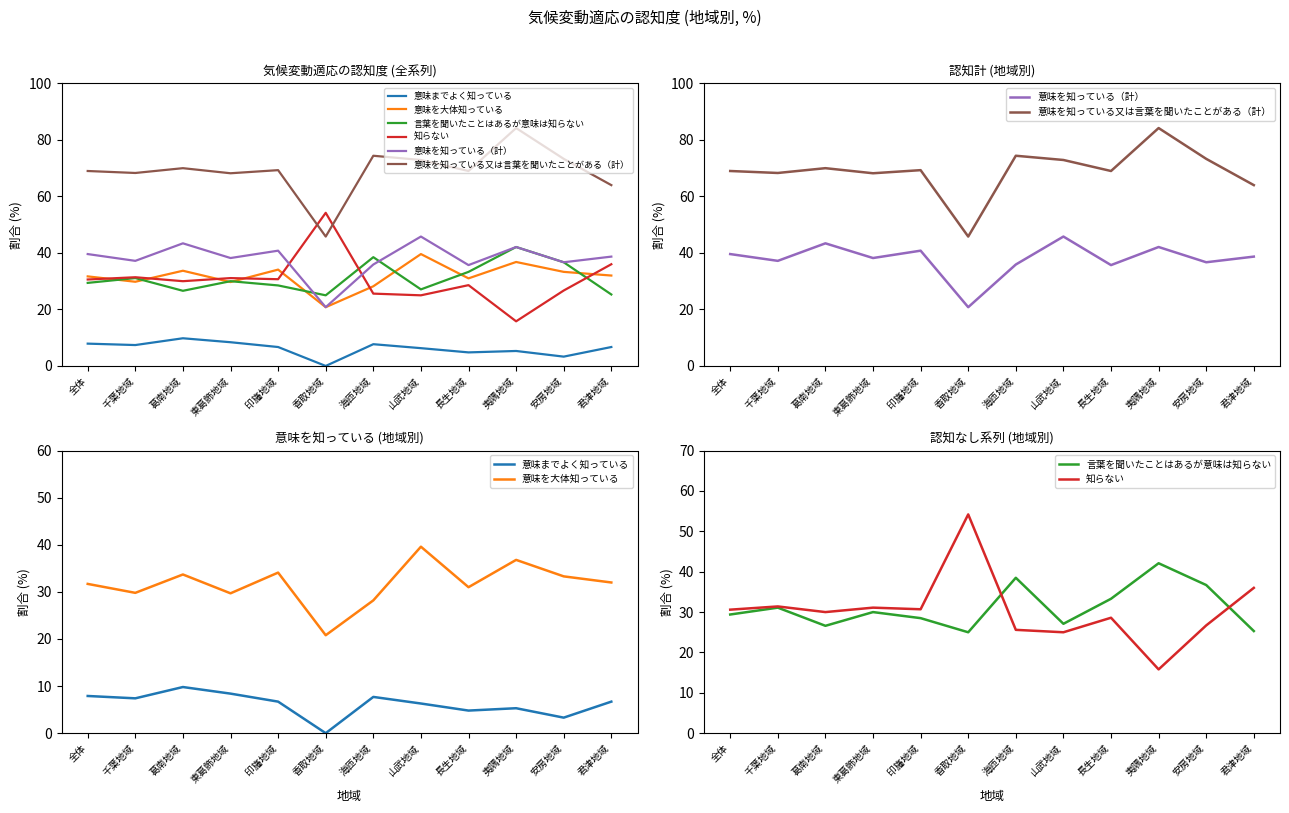

True or false: 意味を大体知っている and 意味を知っている又は言葉を聞いたことがある（計） intersect in this chart.

False